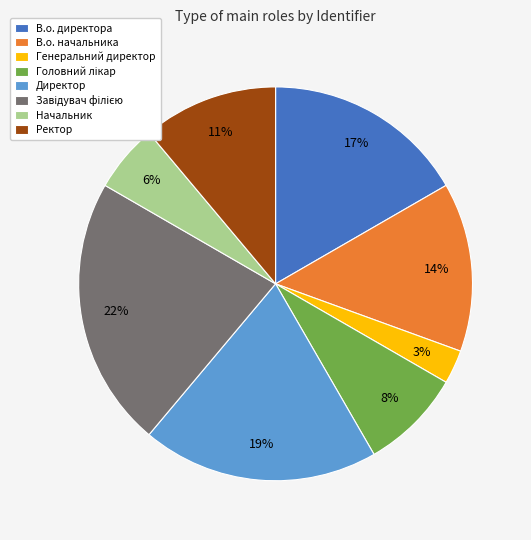

Is there any slice that represents more than half of the pie?

No